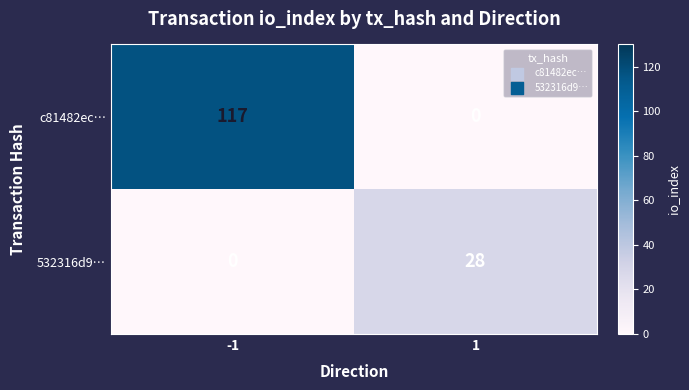

Is it true that 532316d9… equals 40 at 1?

False